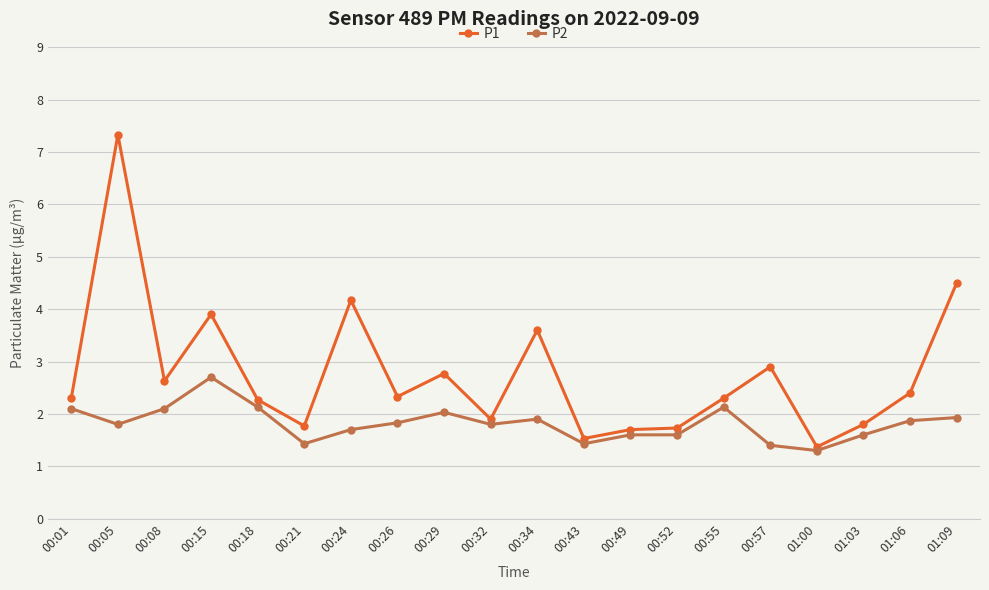

List the series in order of their overall mean, lowest first.

P2, P1